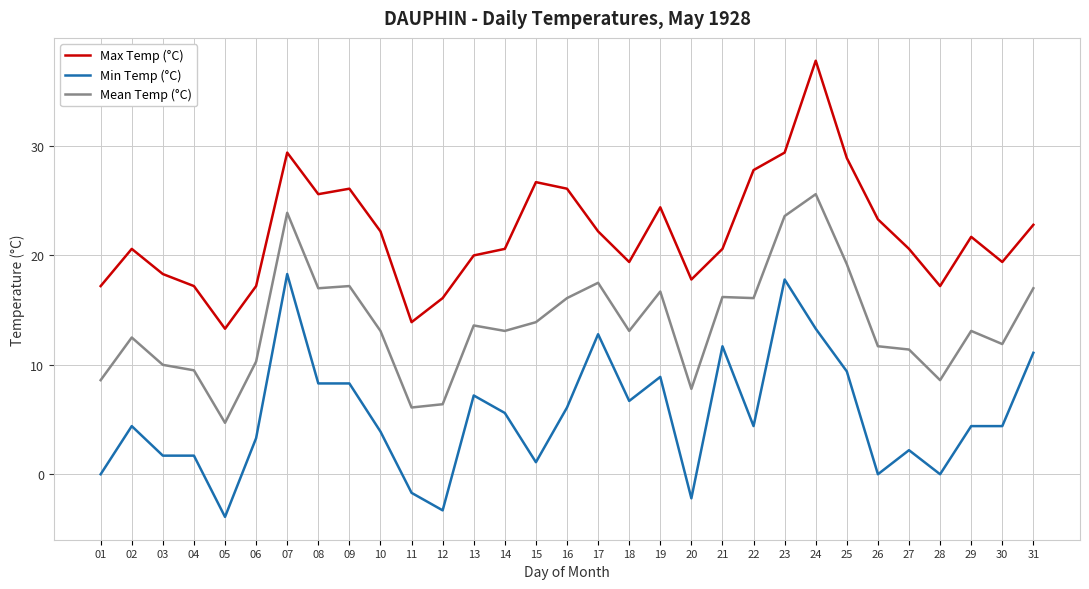

Which series changed the most between 04 and 13?

Min Temp (°C)